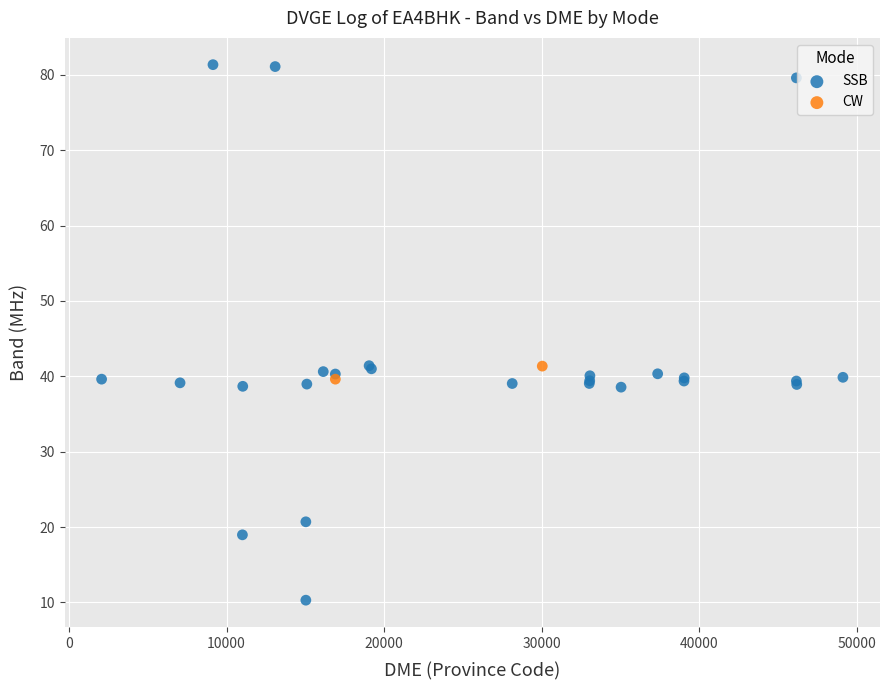

What are all the series names shown in the legend?

SSB, CW